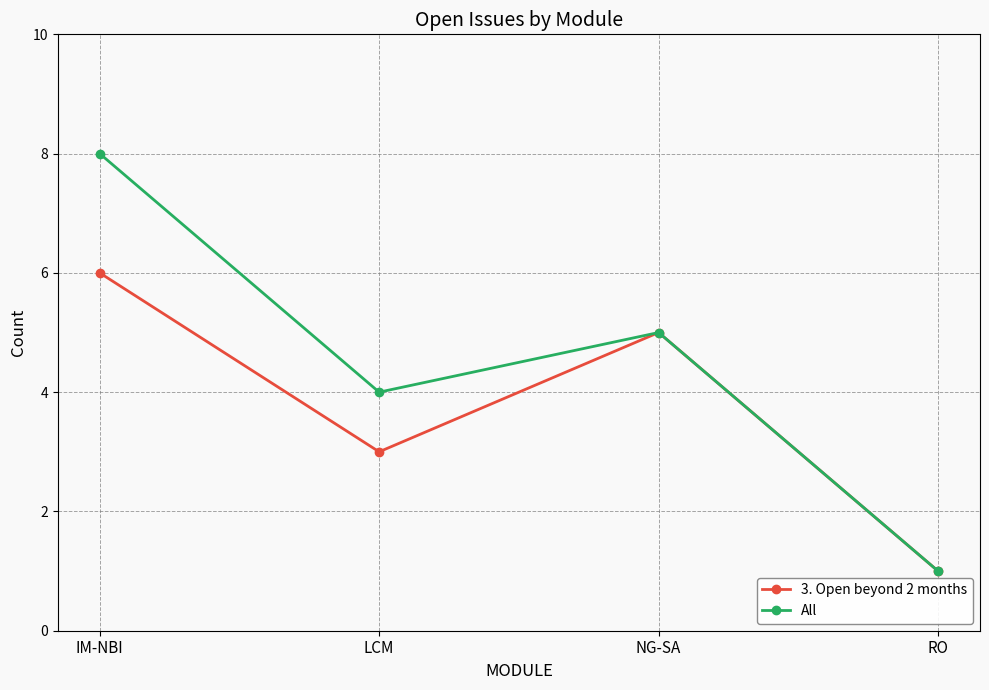

What value does the All series have at IM-NBI?

8